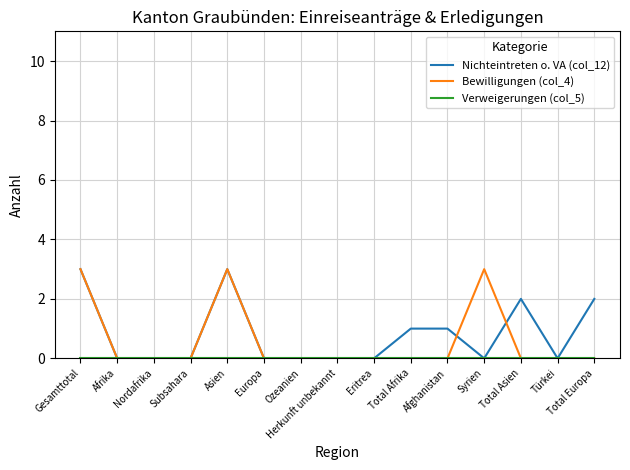

Which series changed the most between Gesamttotal and Total Afrika?

Bewilligungen (col_4)